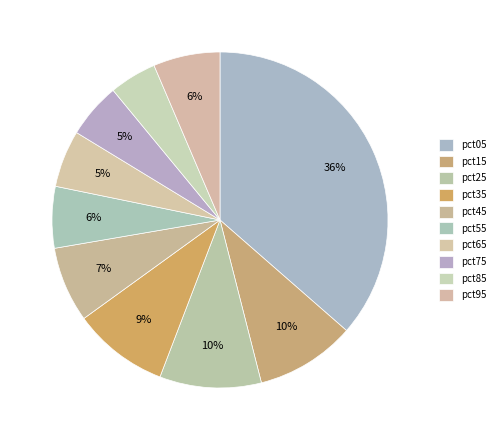

What percentage do pct65 and pct75 together represent?

10.8%